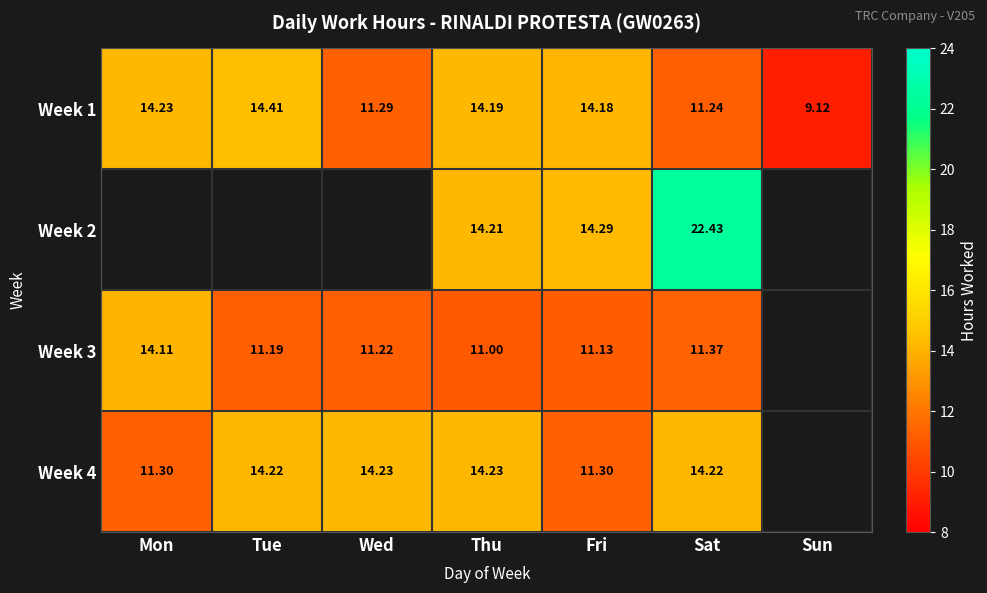

At which category is the sum across all series the highest?

Sat